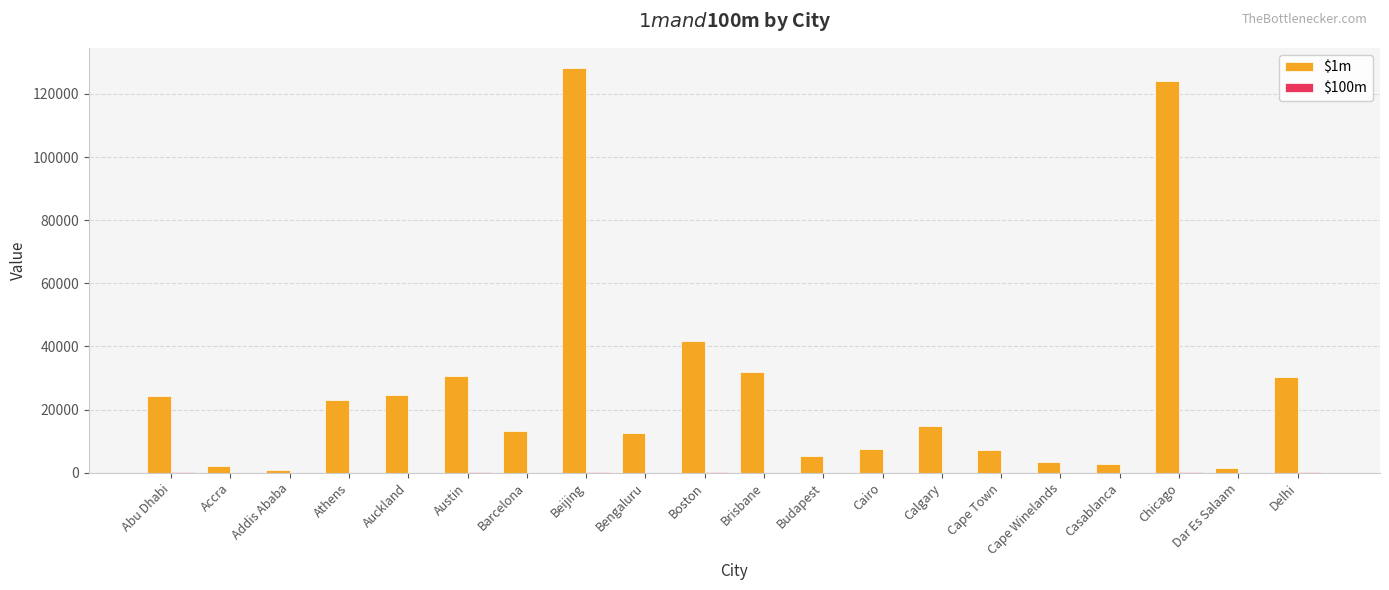

Which category has the highest value across all series?

Beijing